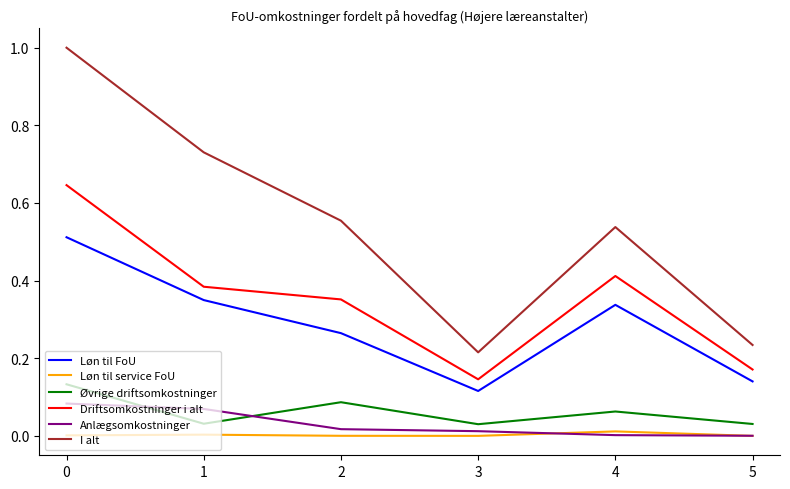

What is the total value across all series at 4?

1.4